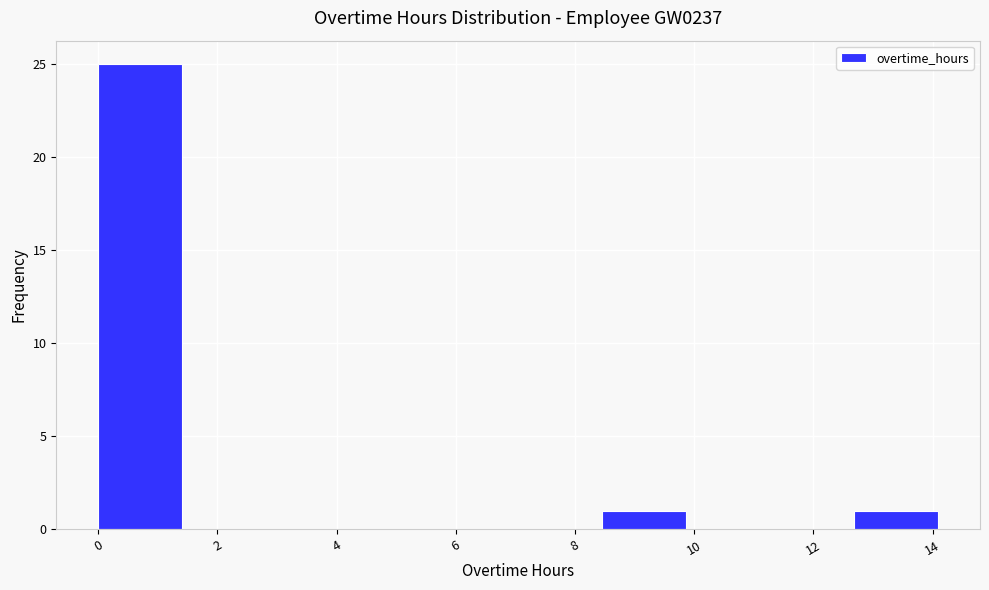

Reading left to right, list every bar in this chart as the range it spans on the x-axis followed by its height. Neither the bar edges nor the heights are printed on the chart, so give them approximately, as read against the axes.

0.0 to 1.4: 25
1.4 to 2.8: 0
2.8 to 4.2: 0
4.2 to 5.6: 0
5.6 to 7.0: 0
7.0 to 8.4: 0
8.4 to 9.8: 1
9.8 to 11.2: 0
11.2 to 12.6: 0
12.6 to 14.0: 1